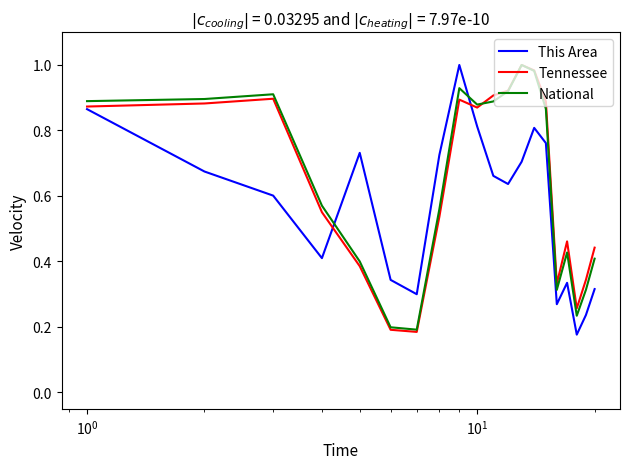

In National, how many points are lower than both neighbors (excluding endpoints)?

4